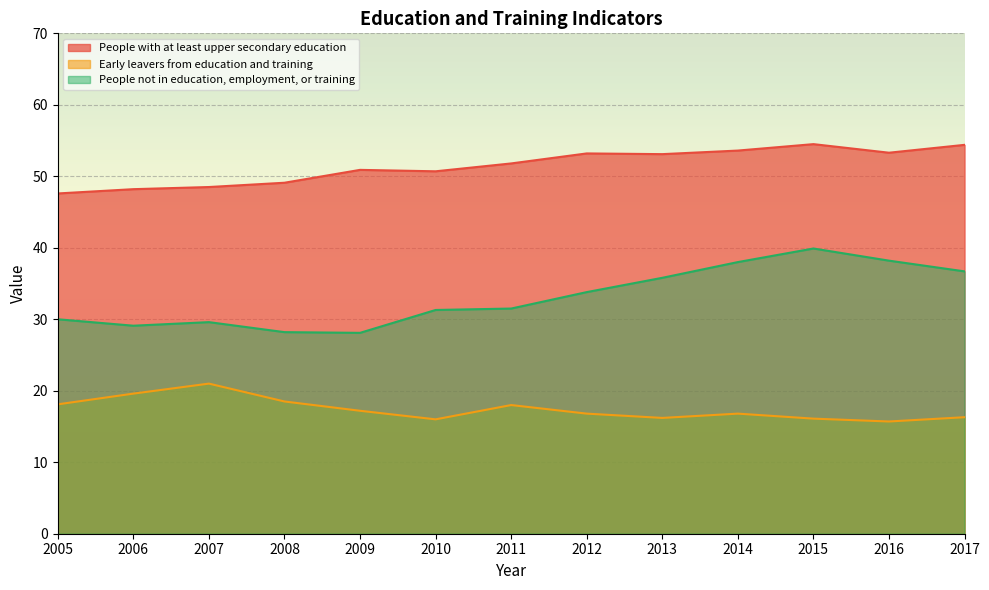

Does the chart display data point markers on the line(s)?

No